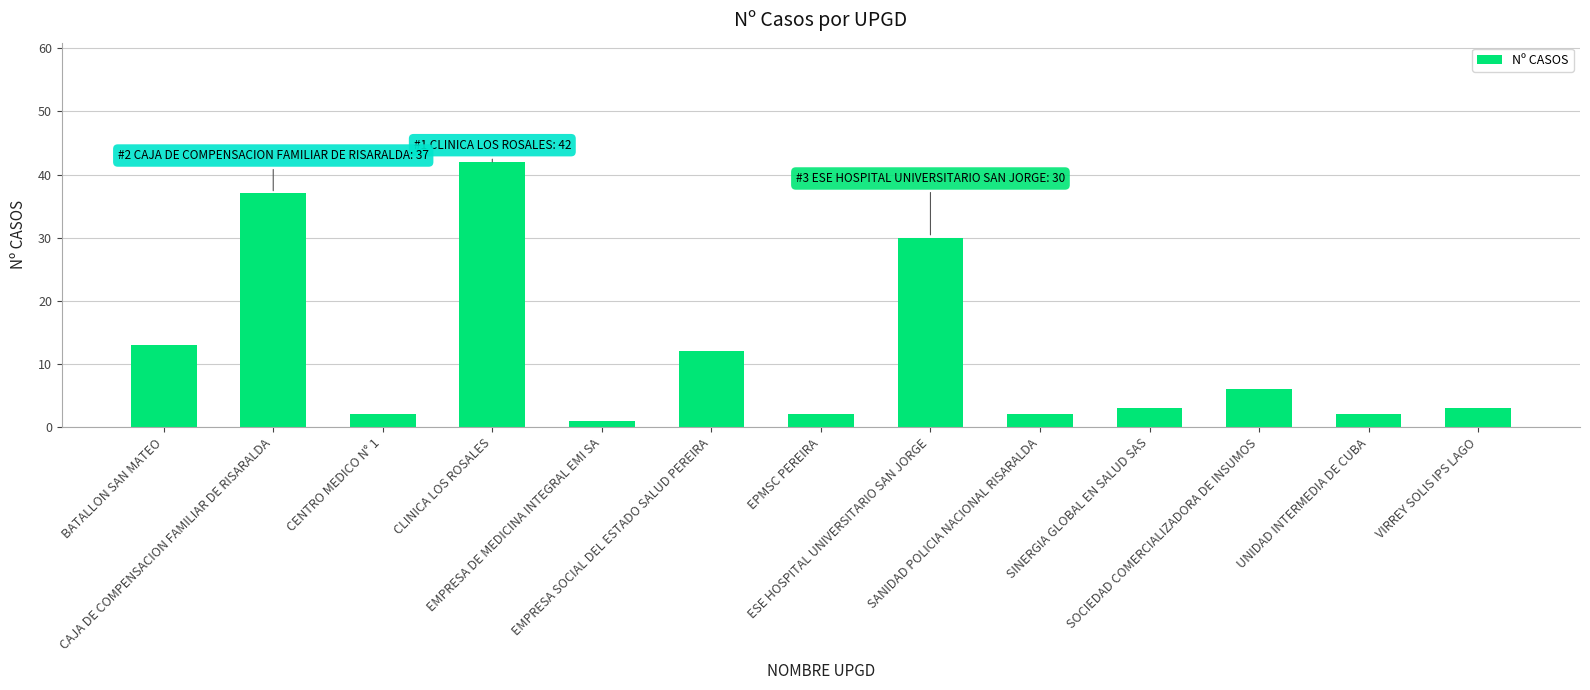

How many distinct data groups are displayed?

1